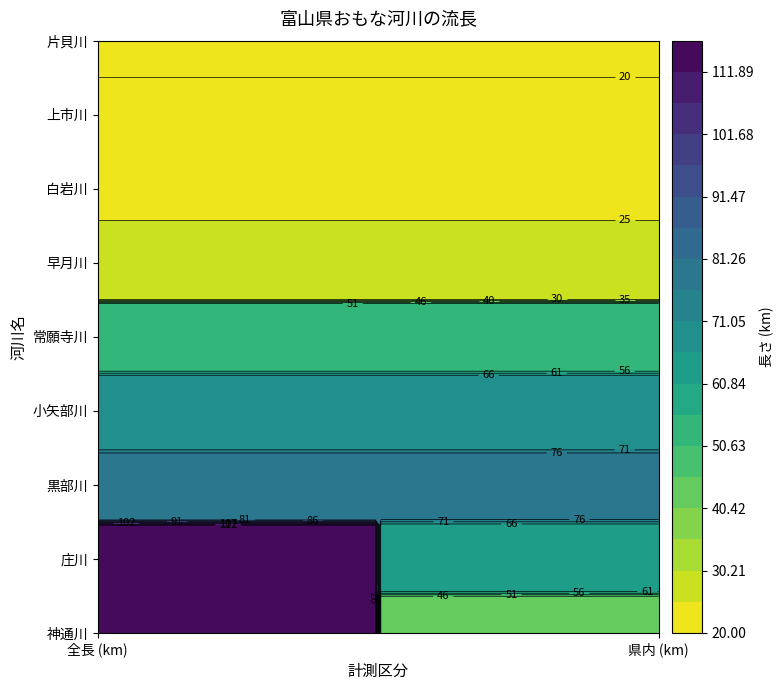

The 白岩川 series shows 12 at 0. True or false?

False